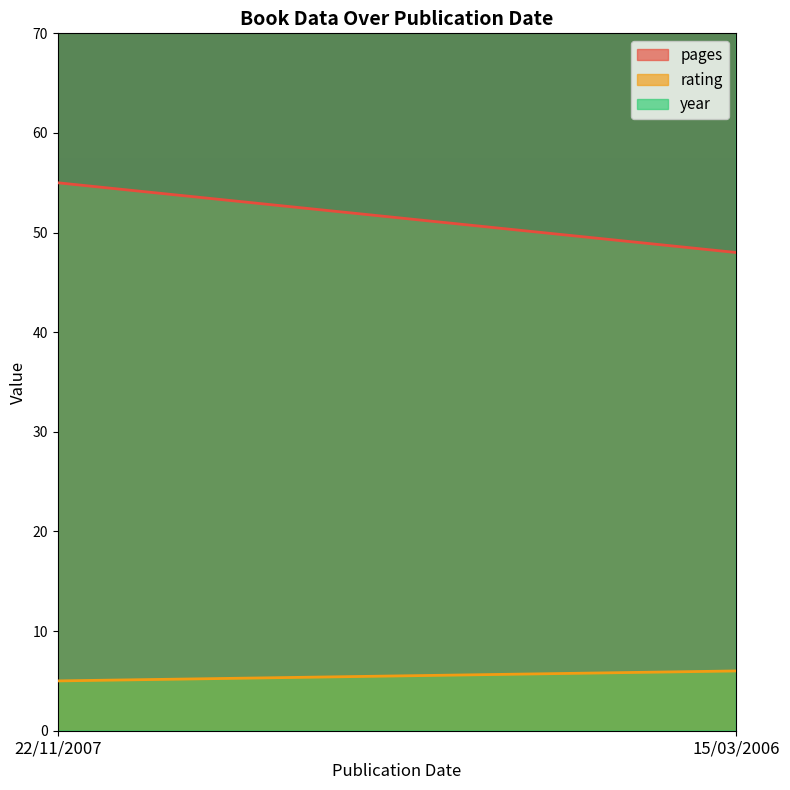

What is the sum of the year values at 15/03/2006 and 22/11/2007?

4013